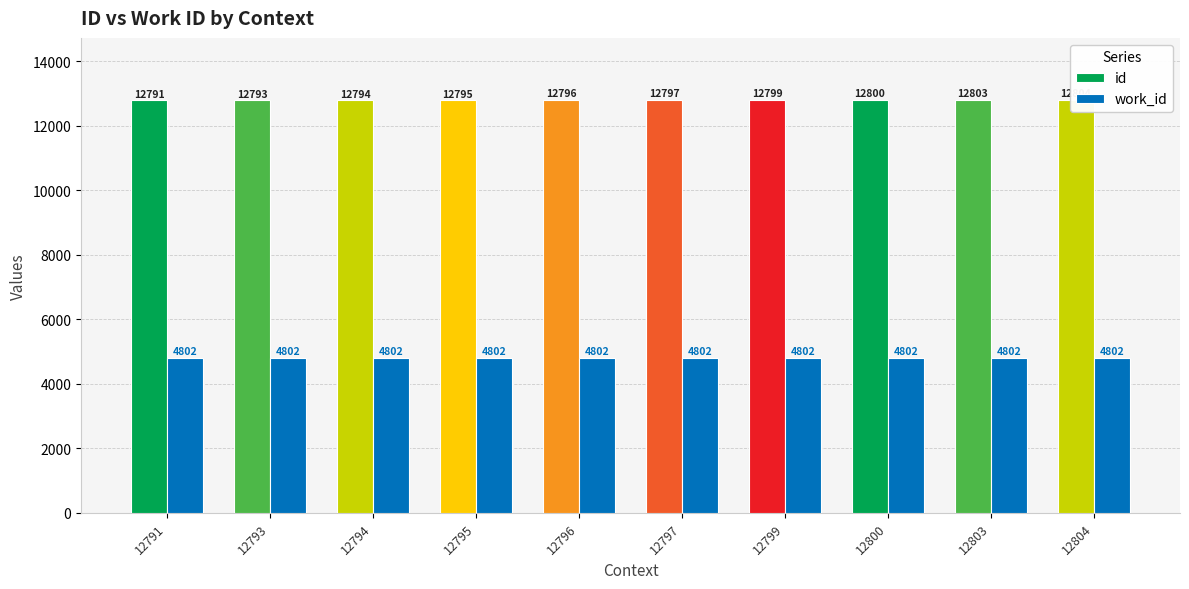

What is the total value across all series at 12795?

17597